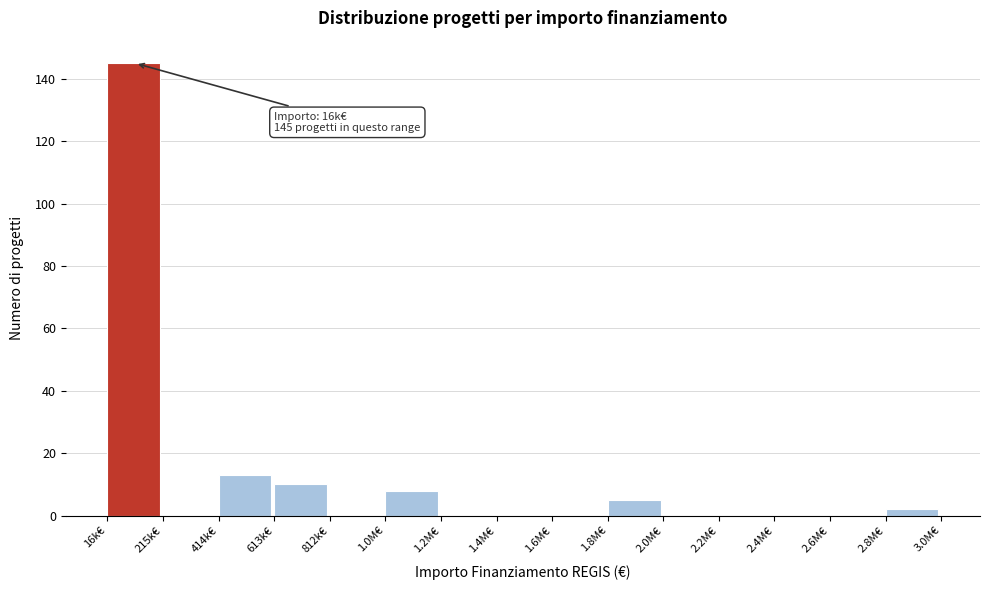

Reading left to right, what are all the values shown in this chart?

16k€=145	215k€=0	414k€=13	613k€=10	812k€=0	1.0M€=8	1.2M€=0	1.4M€=0	1.6M€=0	1.8M€=5	2.0M€=0	2.2M€=0	2.4M€=0	2.6M€=0	2.8M€=2